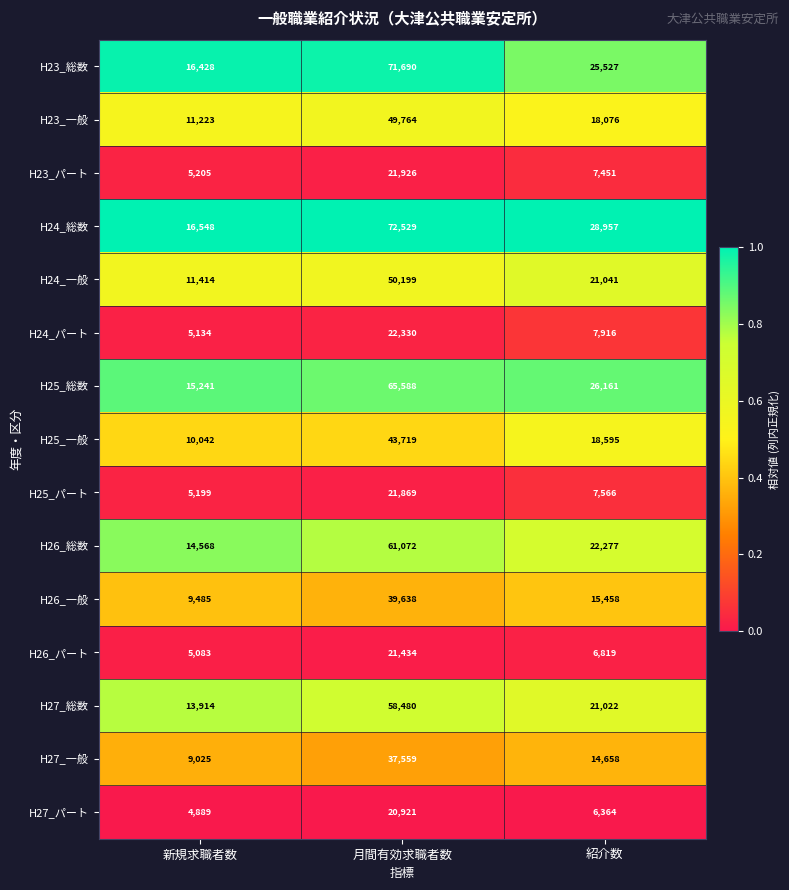

Which series changed the most between 月間有効求職者数 and 紹介数?

H23_総数